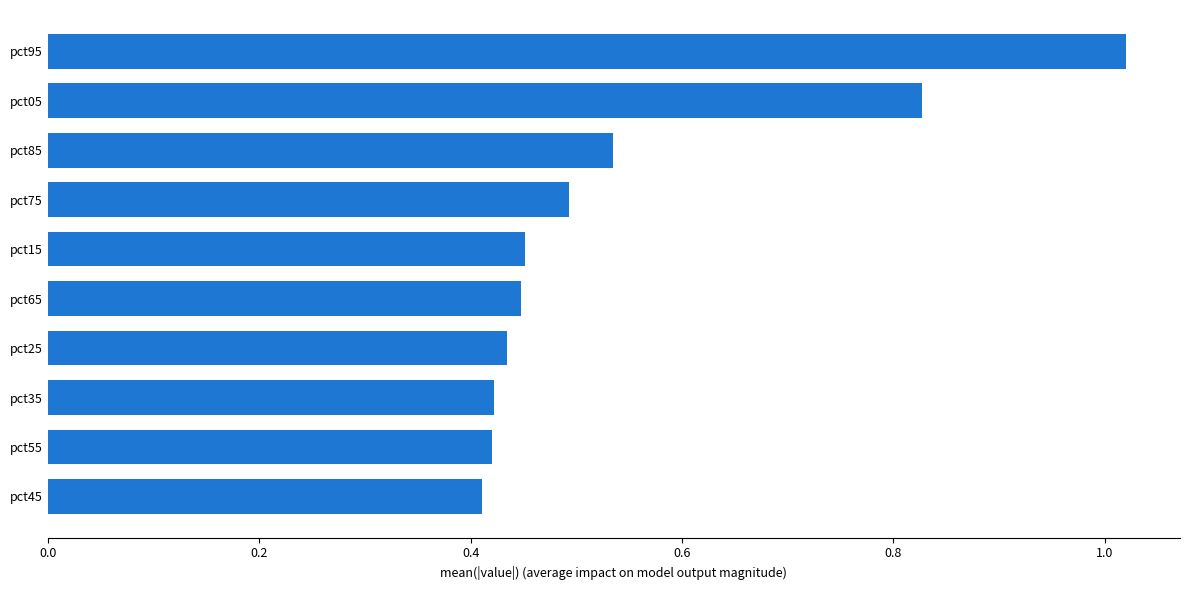

What is the sum of all values?

5.5